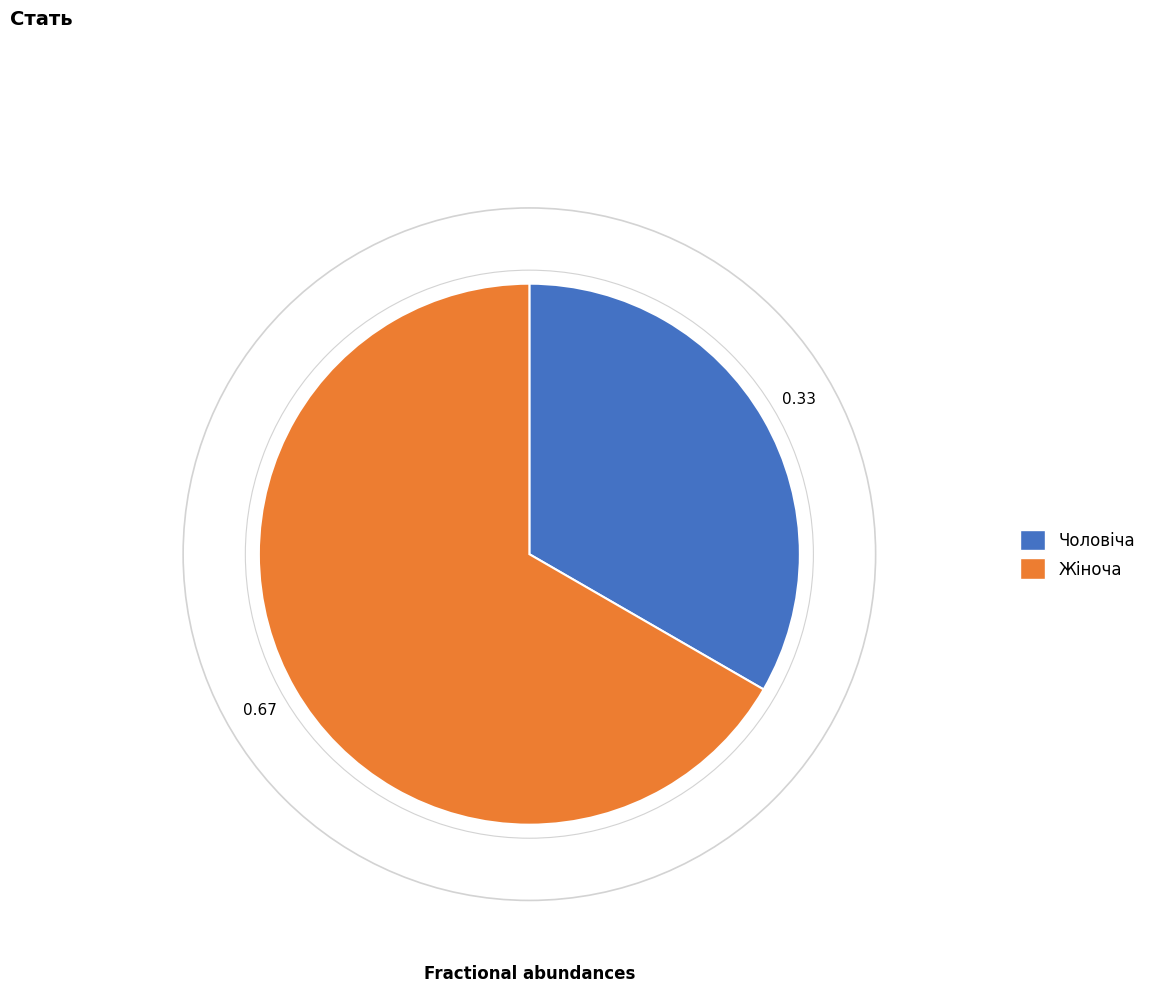

Is the sum of Чоловіча and Жіноча greater than half?

Yes